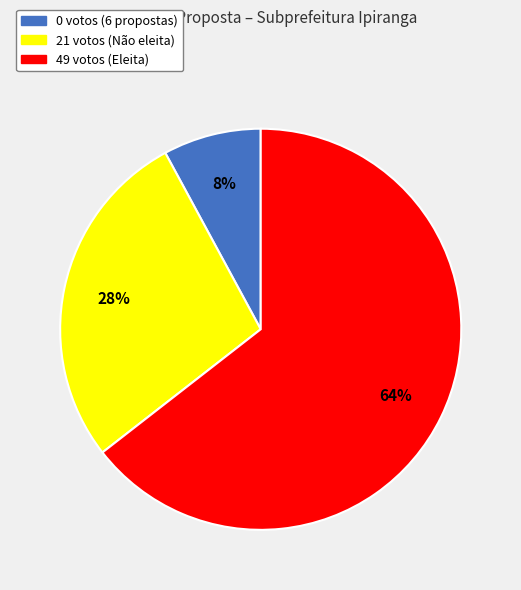

Which slice represents more than half of the pie?

49 votos (Eleita)